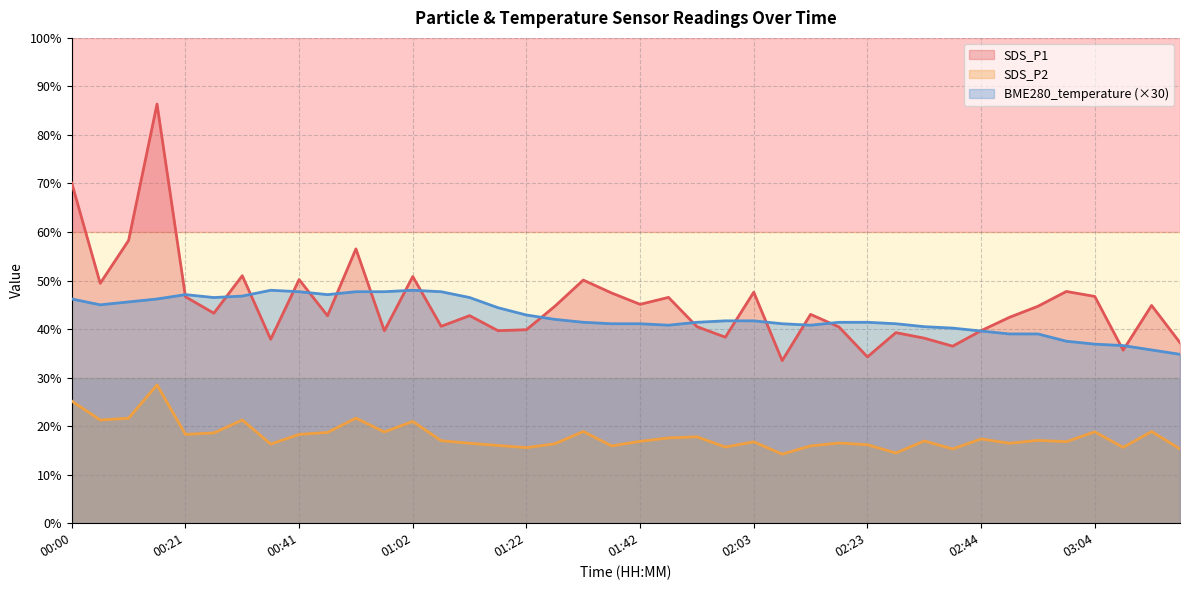

Between 00:26 and 03:19, which is larger?

00:26